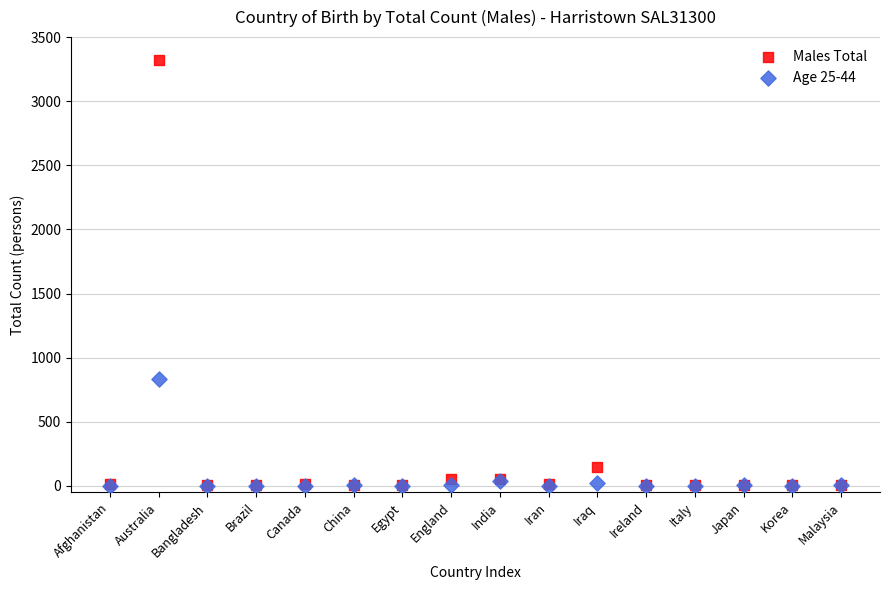

Across all series, what Y value is closest to 1659?

835